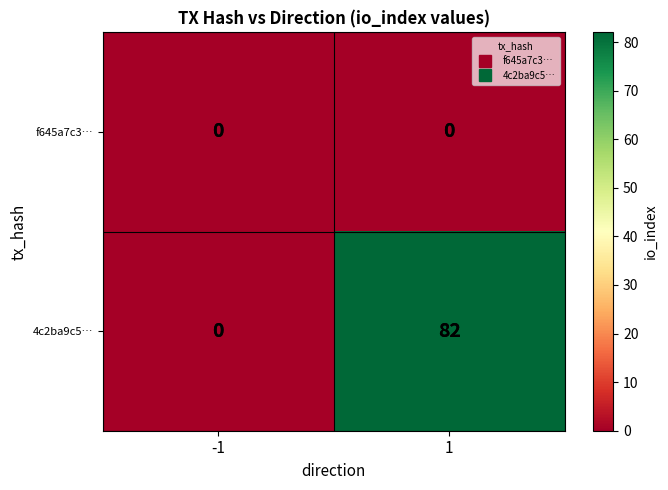

Reading left to right, what are all the values shown in this chart?

f645a7c3…: -1=0	1=0
4c2ba9c5…: -1=0	1=82